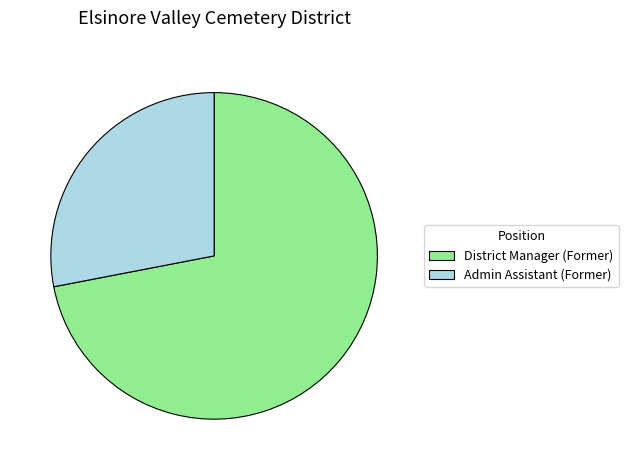

Which category accounts for the majority?

District Manager (Former)